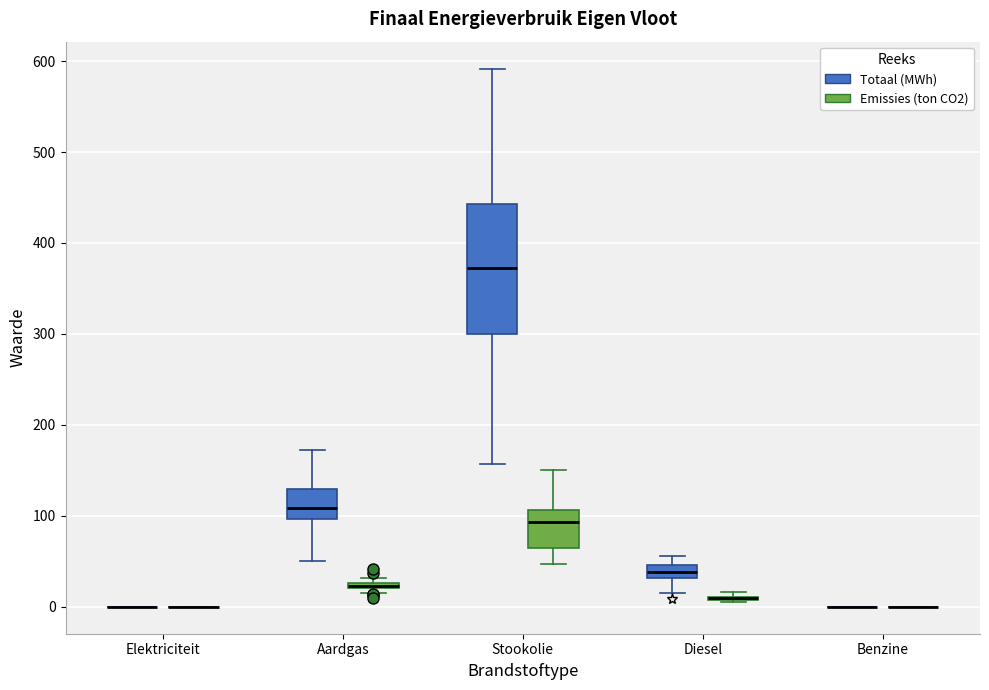

Which box is the tallest, from its lower edge to its upper edge?

Stookolie (Totaal (MWh))